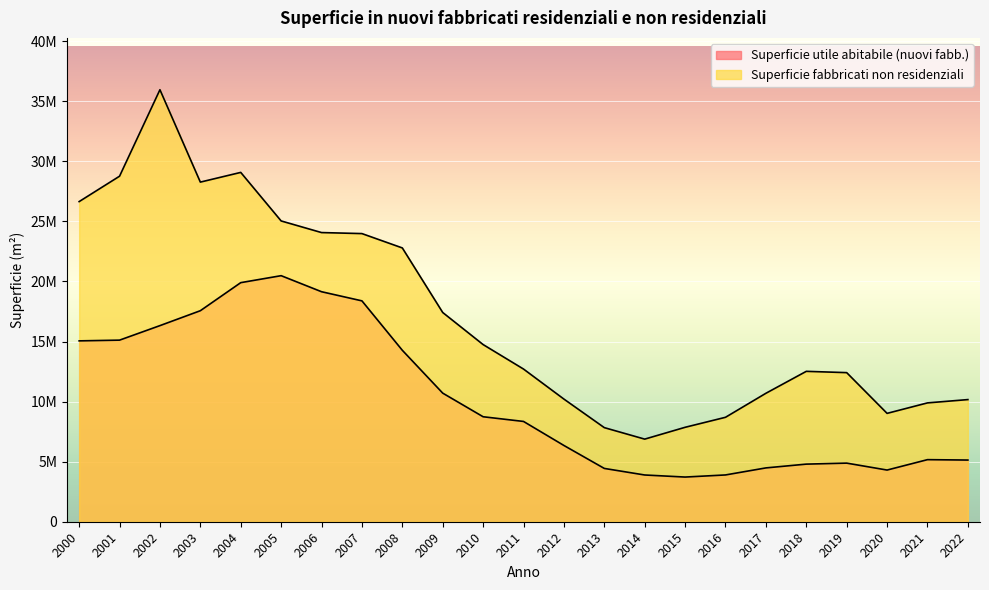

True or false: Superficie utile abitabile (nuovi fabb.) and Superficie fabbricati non residenziali cross at least once.

False